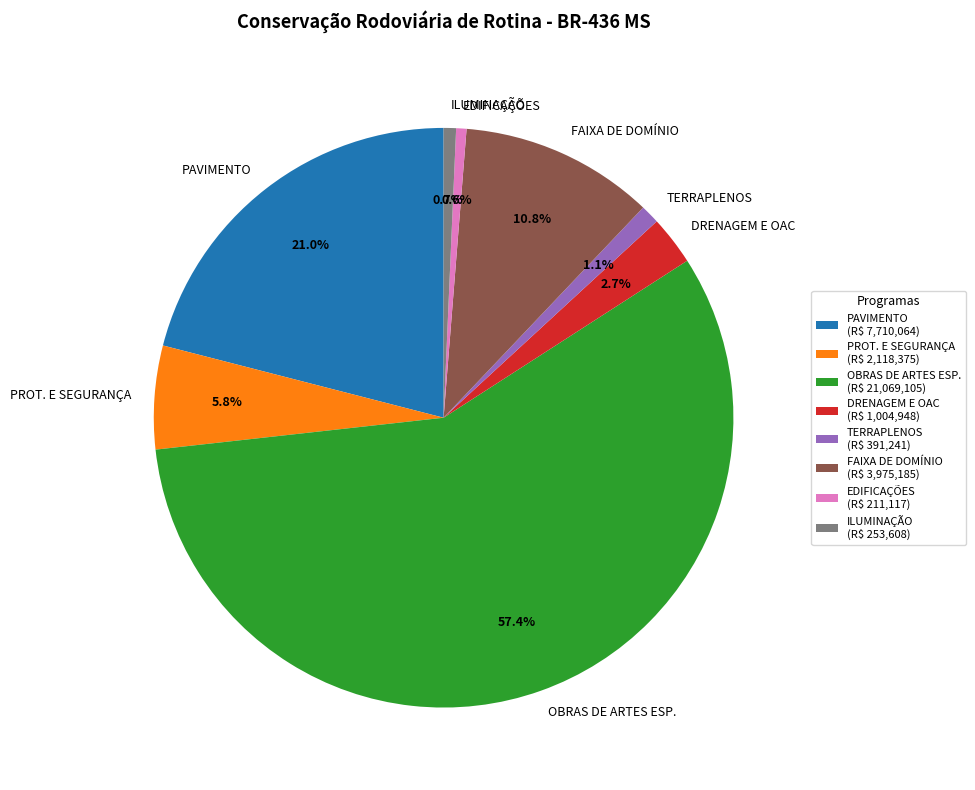

What is the ratio of the value at TERRAPLENOS to the value at EDIFICAÇÕES?

1.9